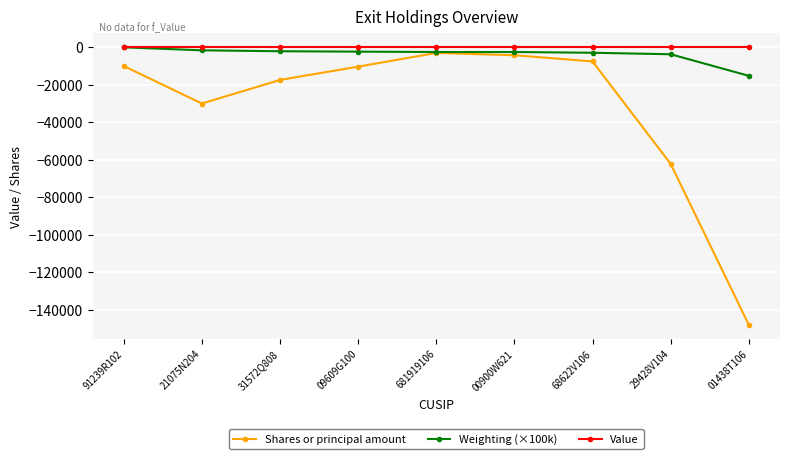

In Shares or principal amount, how many points are higher than both neighbors (excluding endpoints)?

1